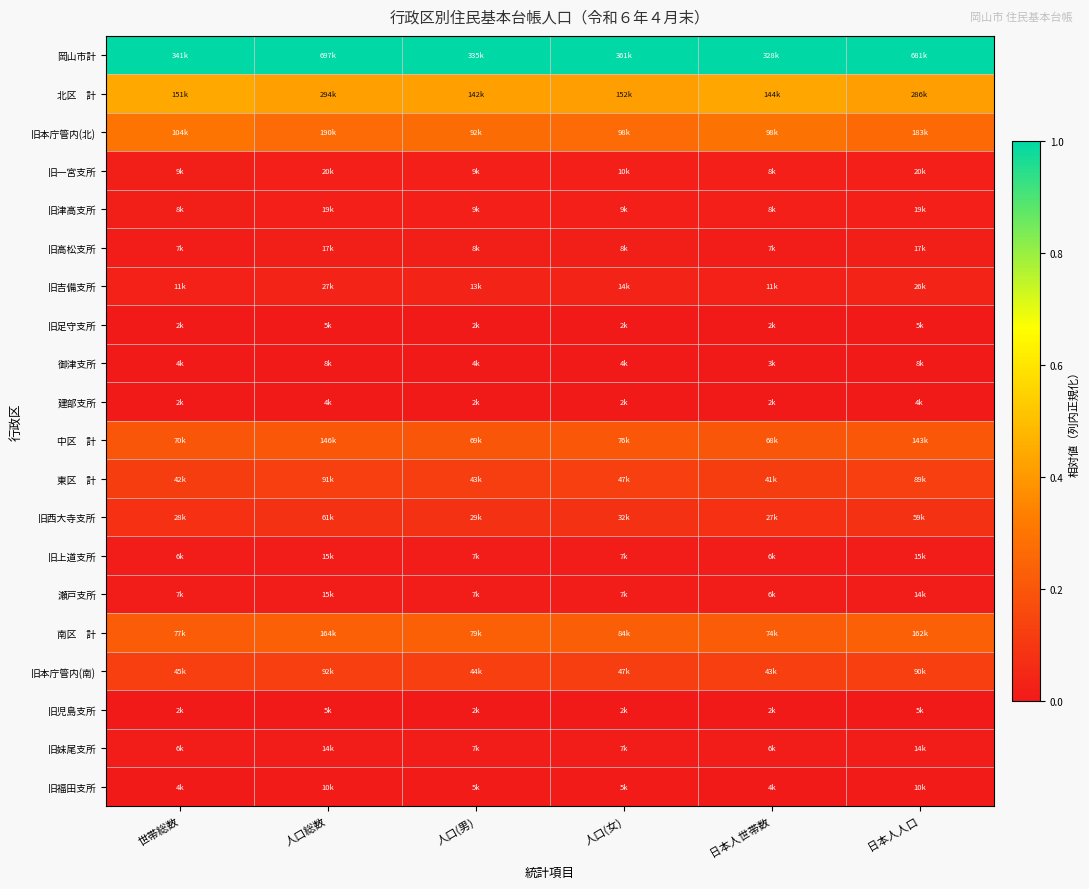

Which category has the lowest value across all series?

世帯総数